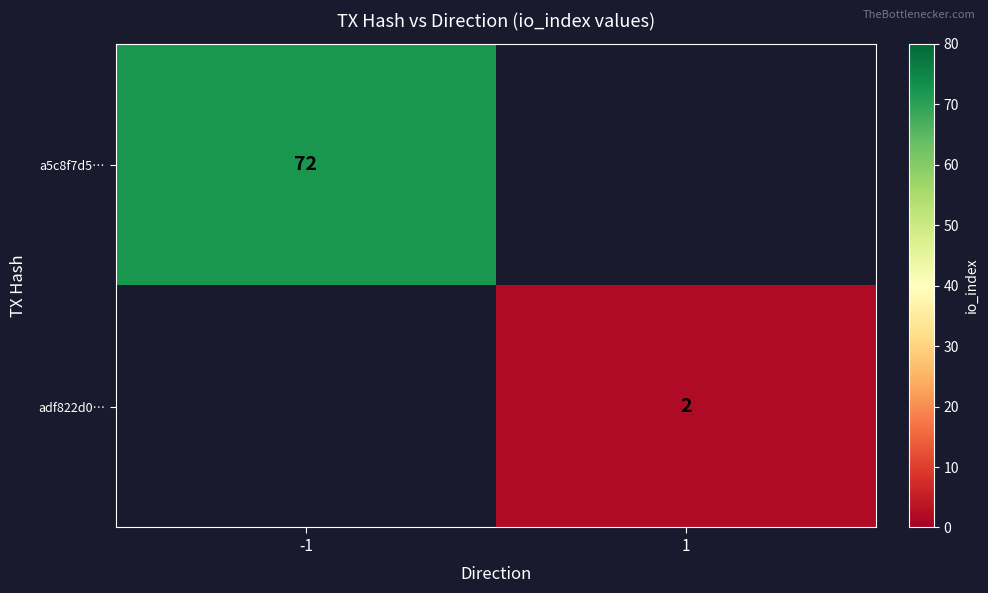

At which category does the chart reach its minimum across all series?

1